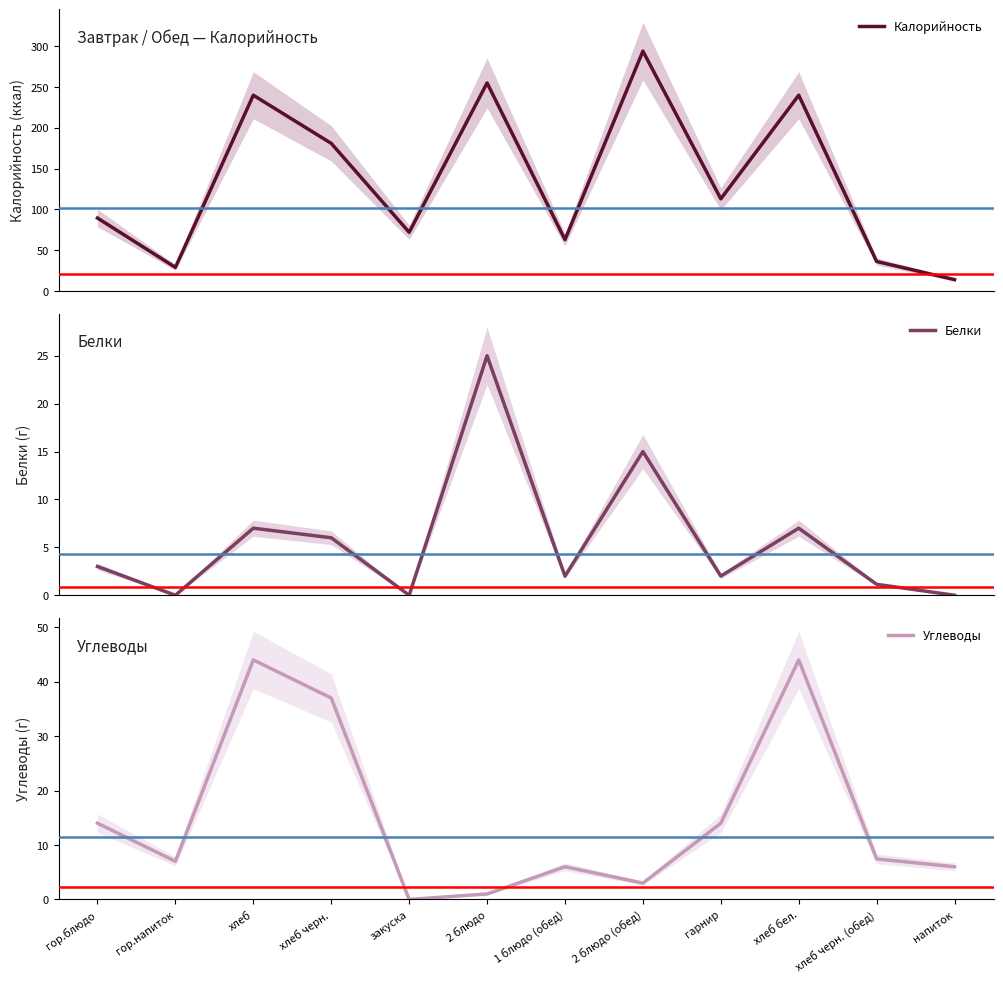

What is the label of the 11th point from the left?

хлеб черн. (обед)